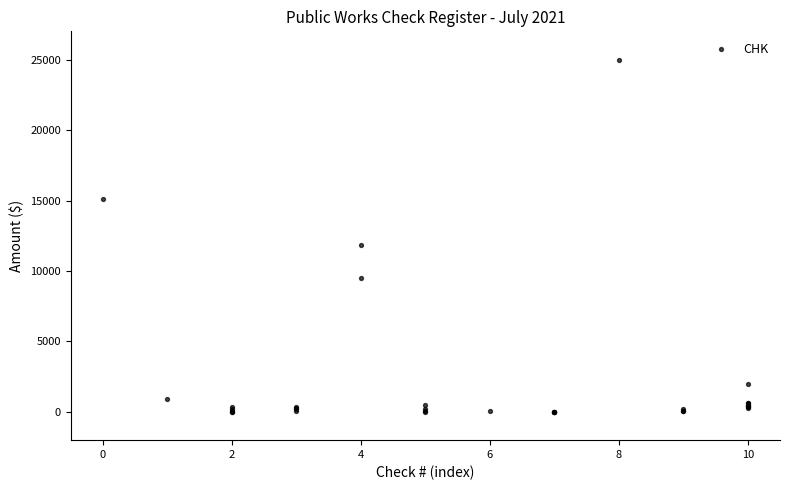

What Y value in the scatter plot is closest to 12500?

11828.0